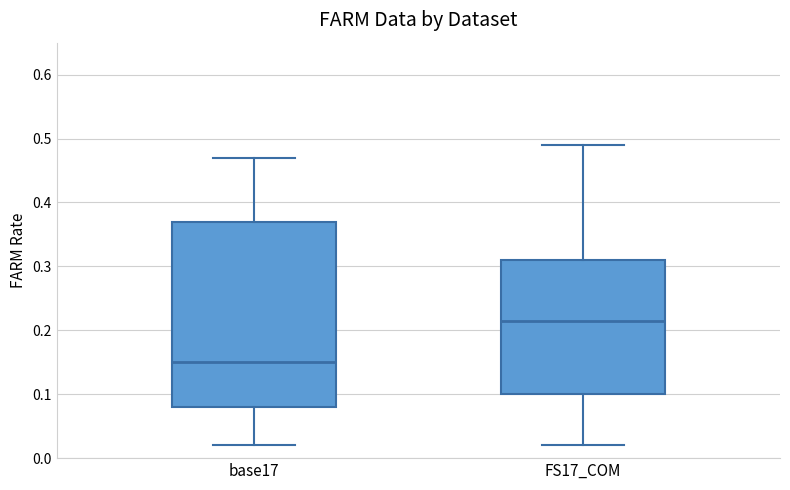

Which box's median line is the highest?

FS17_COM